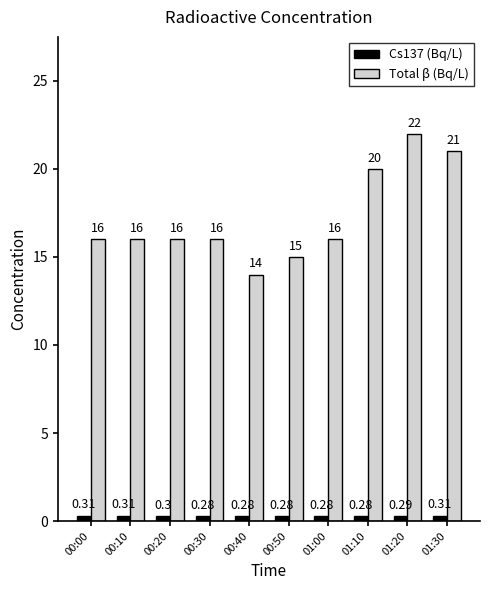

What is the value of the Total β (Bq/L) bar at the 1st from the left?

16.0